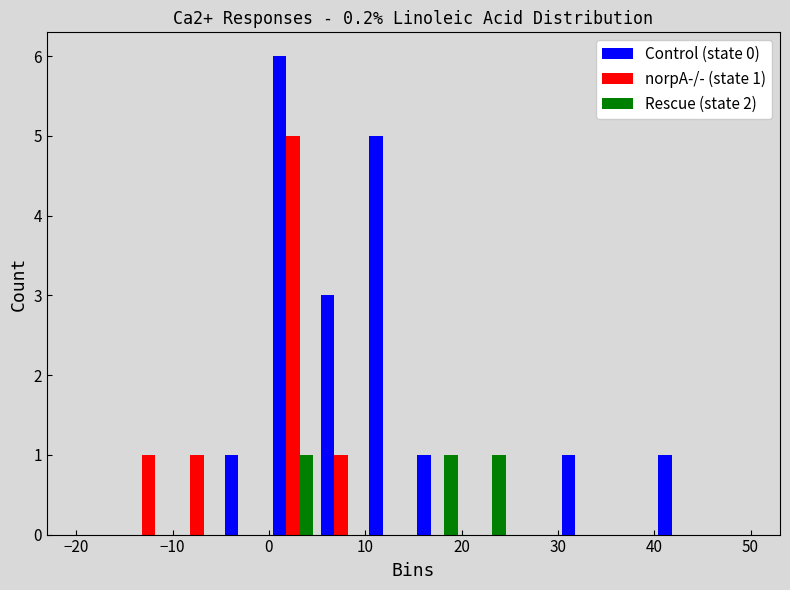

In the norpA-/- (state 1) series, which range on the x-axis has the tallest bar?

0 to 5